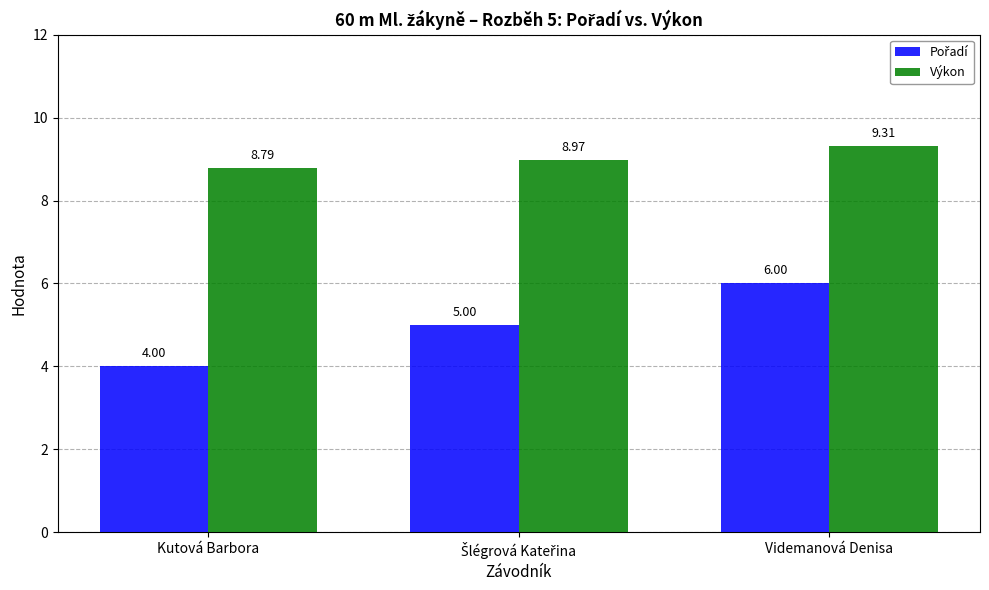

What is the difference between the maximum and minimum values in the Výkon series?

0.5